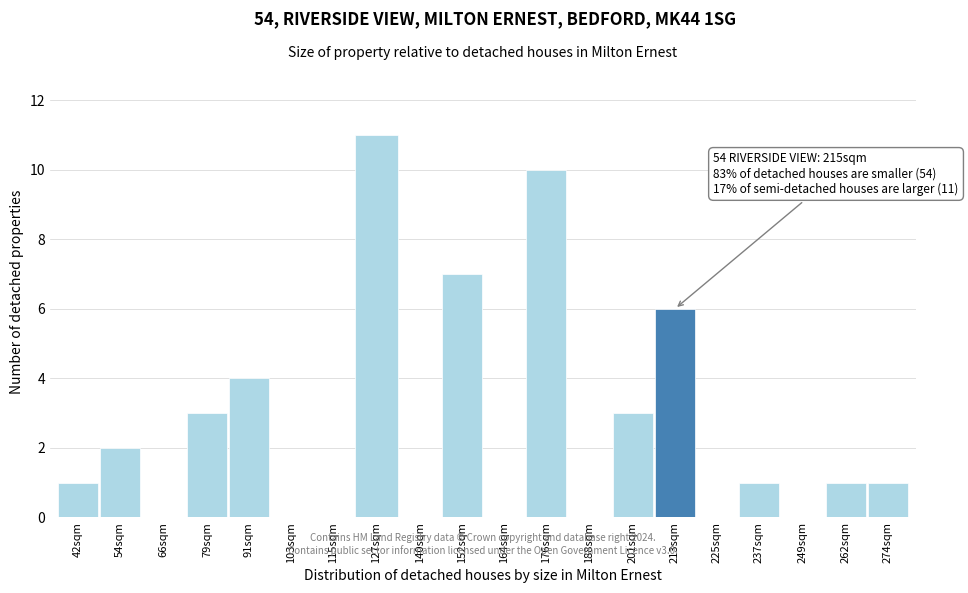

Reading left to right, transcribe all the data shown in this chart.

42sqm=1	54sqm=2	66sqm=0	79sqm=3	91sqm=4	103sqm=0	115sqm=0	127sqm=11	140sqm=0	152sqm=7	164sqm=0	176sqm=10	188sqm=0	201sqm=3	213sqm=6	225sqm=0	237sqm=1	249sqm=0	262sqm=1	274sqm=1